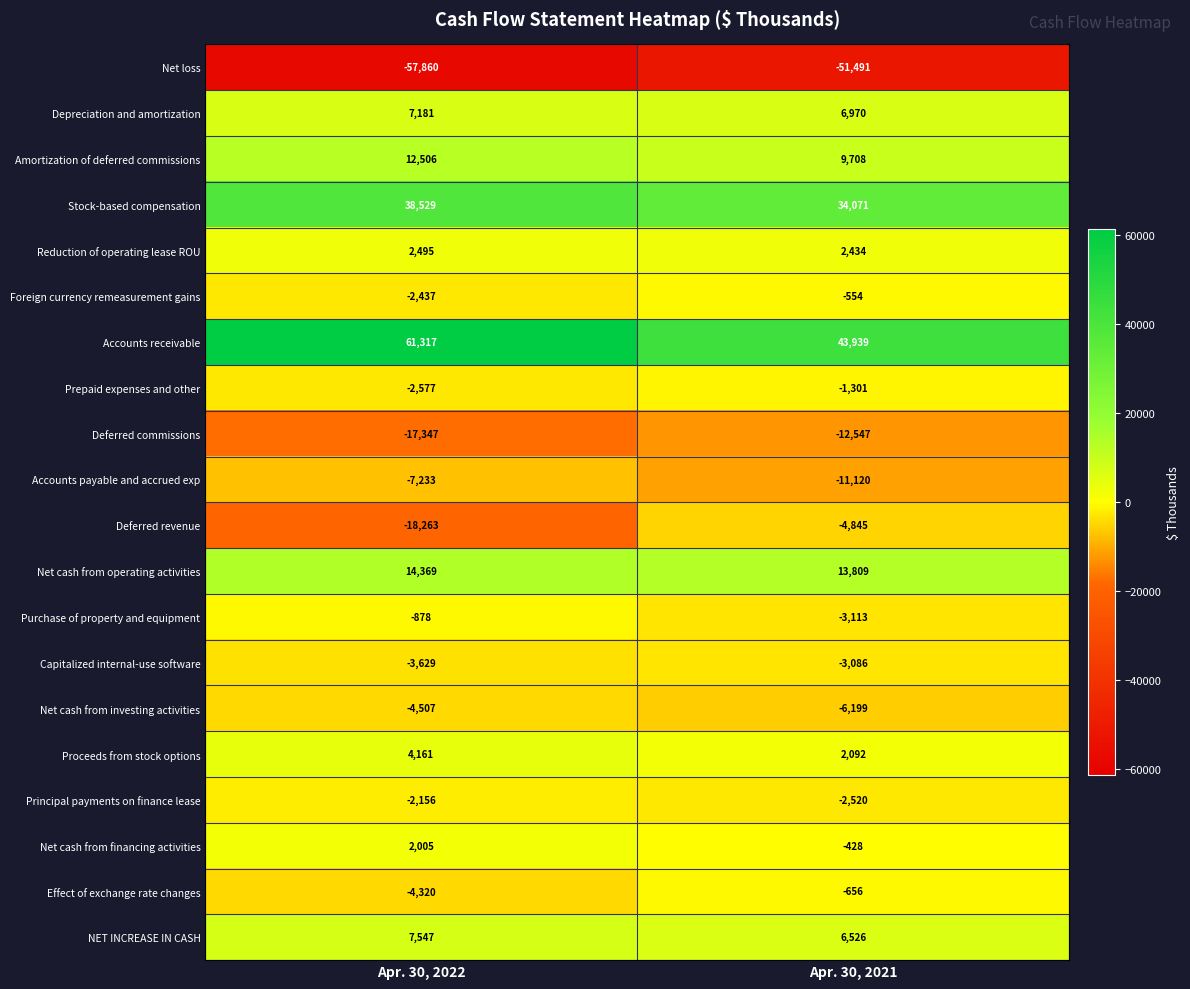

What is the average value of the Prepaid expenses and other series?

-1939